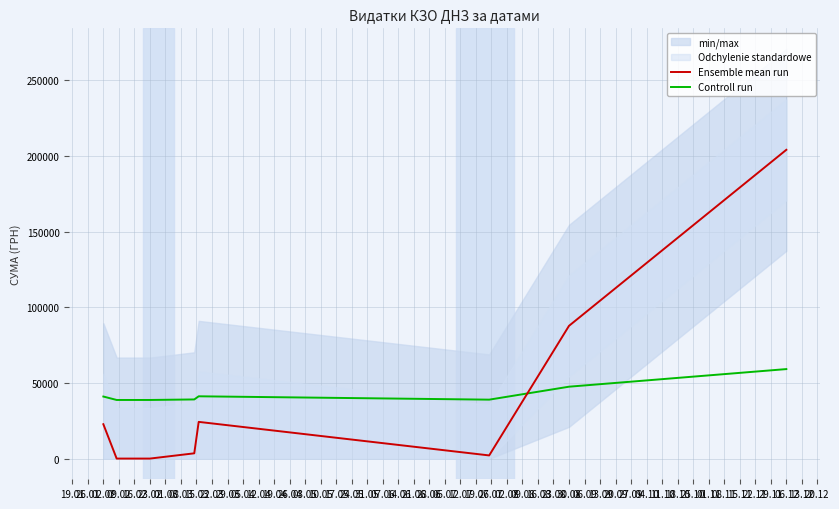

Reading left to right, list all the values displayed in this chart.

Ensemble mean run: 22832.7	135.7	133.9	3610.5	24384.9	2215.8	87847.6	204148.4
Controll run: 41130.6	38860.9	38860.7	39208.4	41285.8	39068.9	47632.1	59262.2